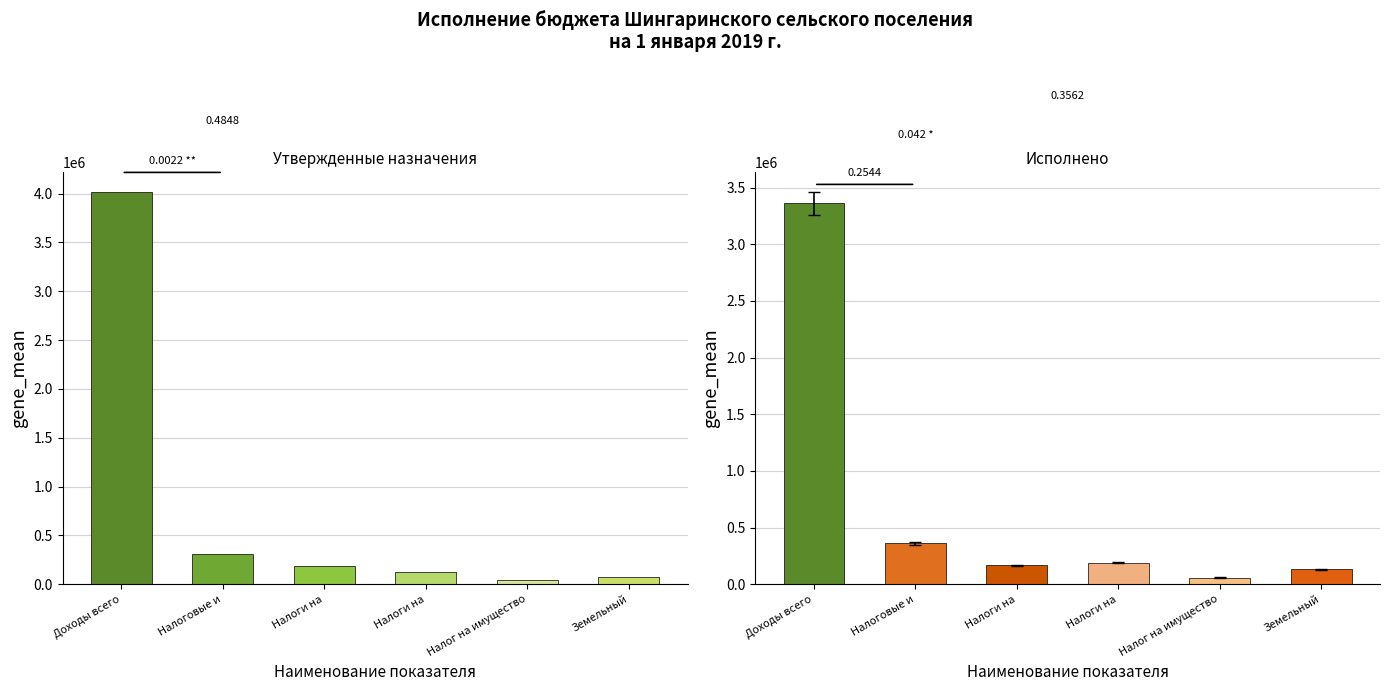

True or false: Утверждено has a value of 4015400.0 at Доходы всего.

True